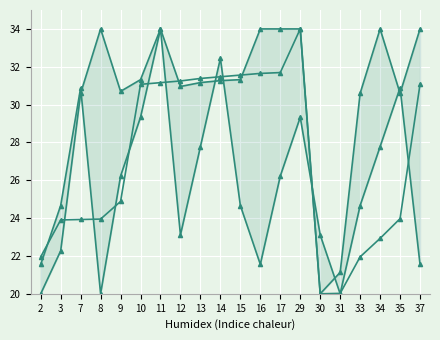

After their last crossing, which series has the higher values: Cód. Subfamília max or Cód. Subfamília min?

Cód. Subfamília max